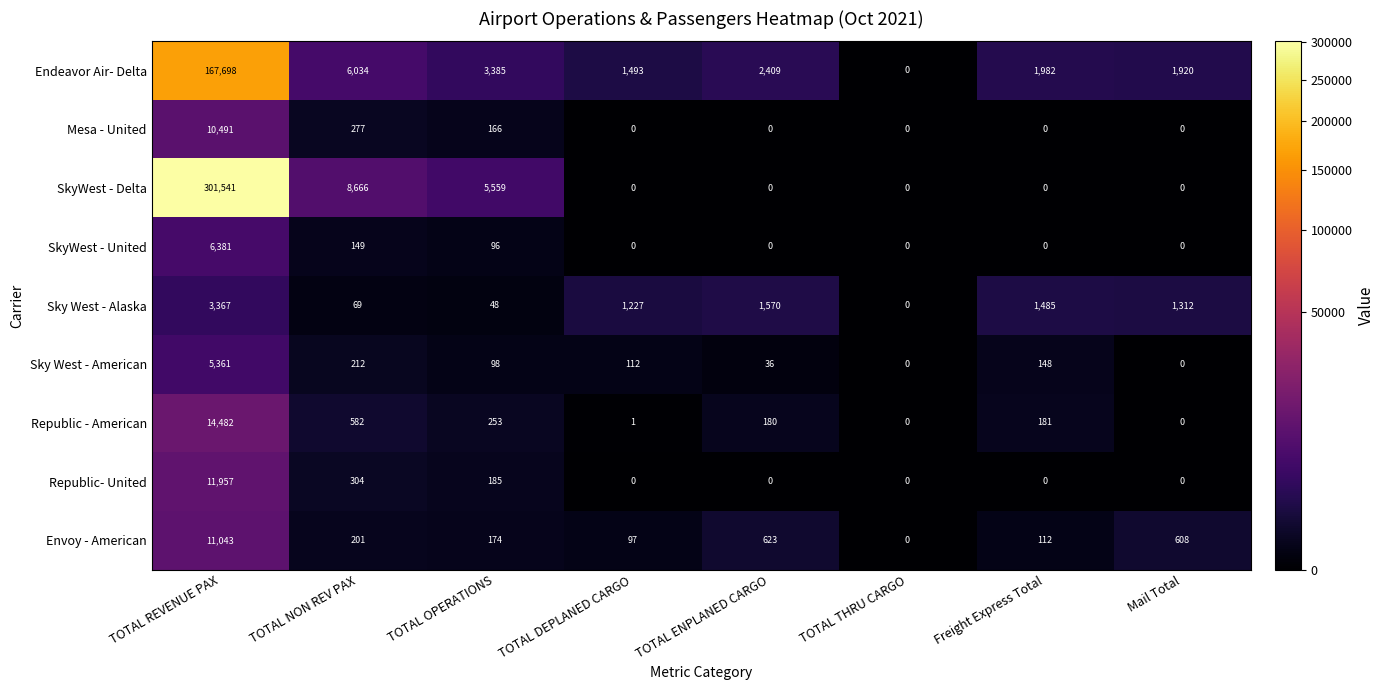

What is the difference between the highest and lowest values at Mail Total?

1920